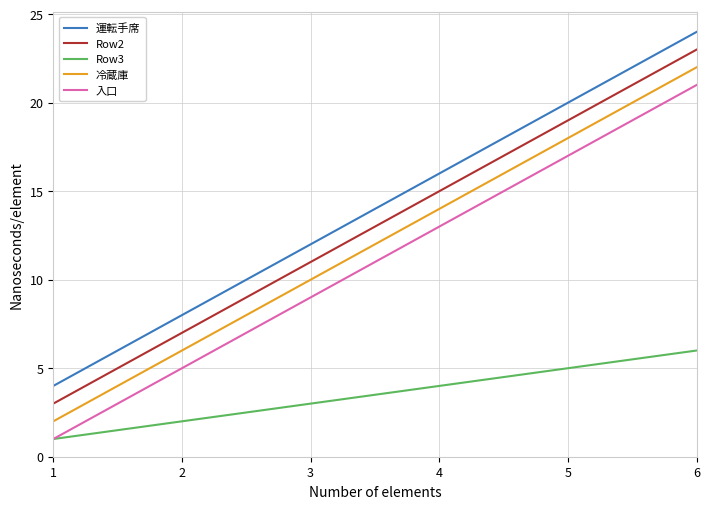

What is the sum of all Row3 values?

21